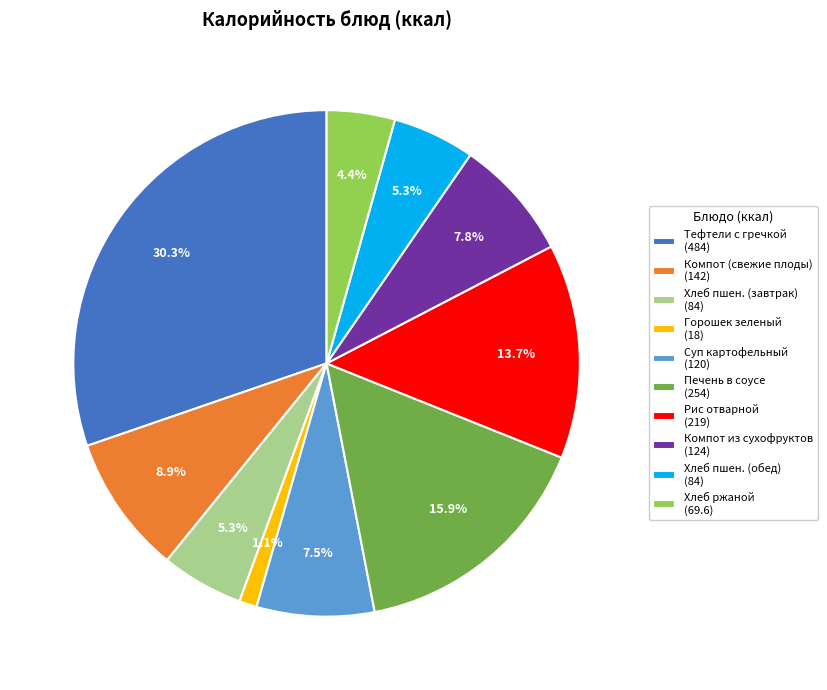

What portion of the pie excludes Рис отварной (219)?

86.3%